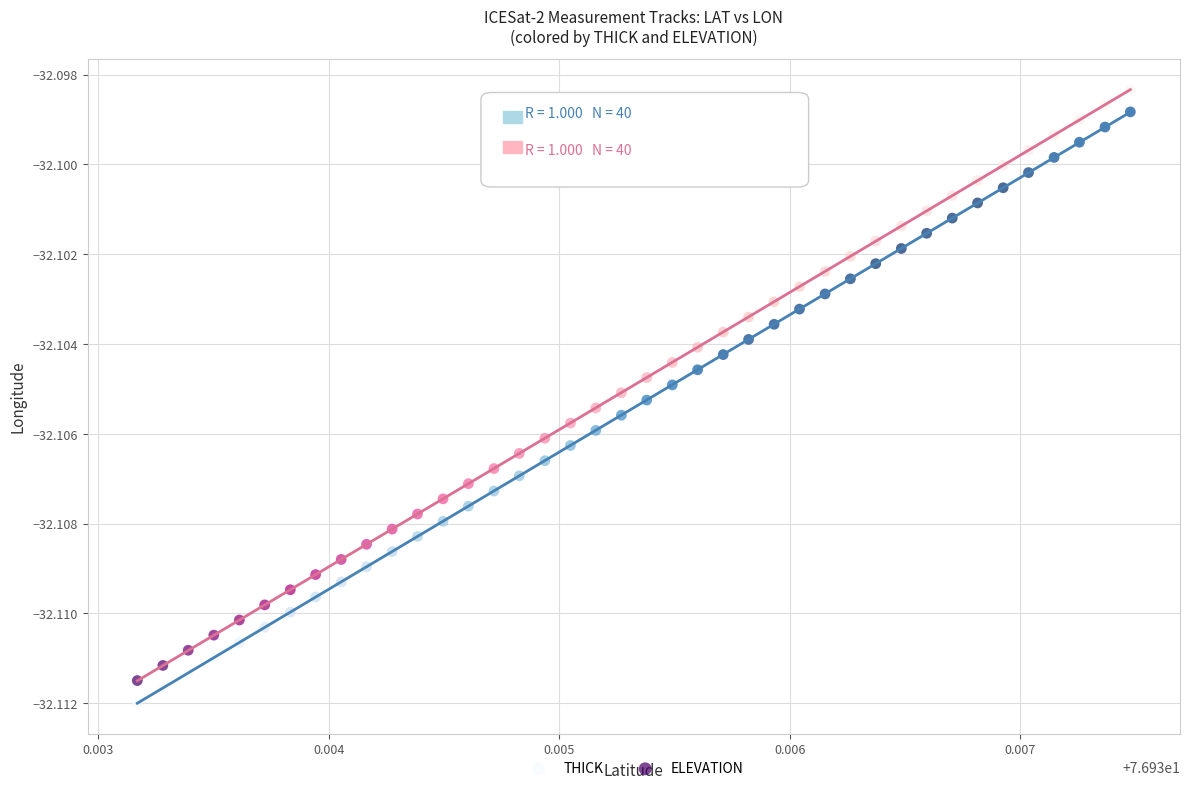

What are all the series names shown in the legend?

THICK, ELEVATION